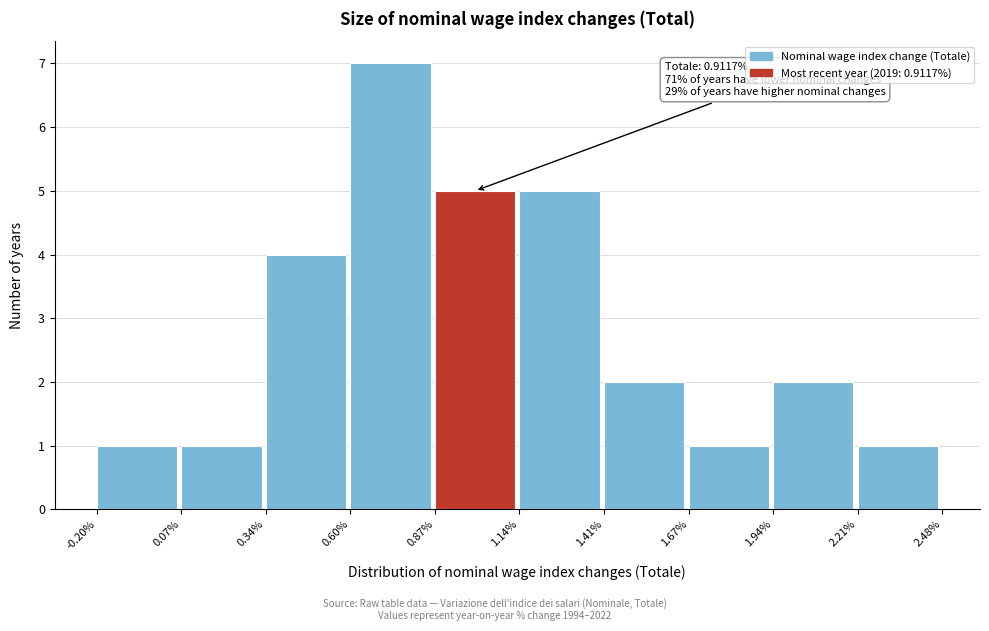

Over which range of the x-axis is the bar tallest?

0.60% to 0.87%